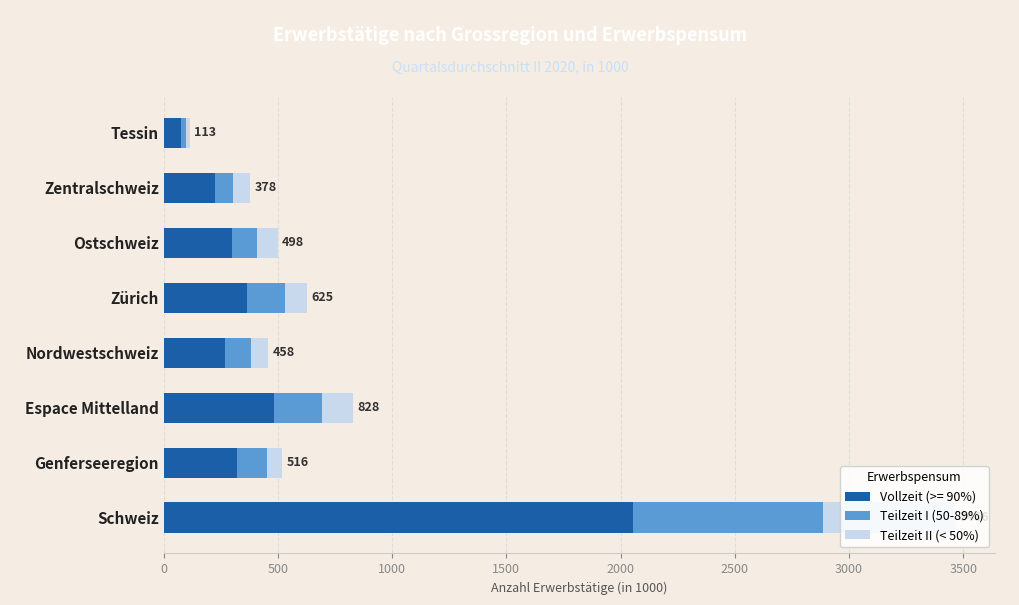

True or false: Vollzeit (>= 90%) has a value of 528.0 at Genferseeregion.

False